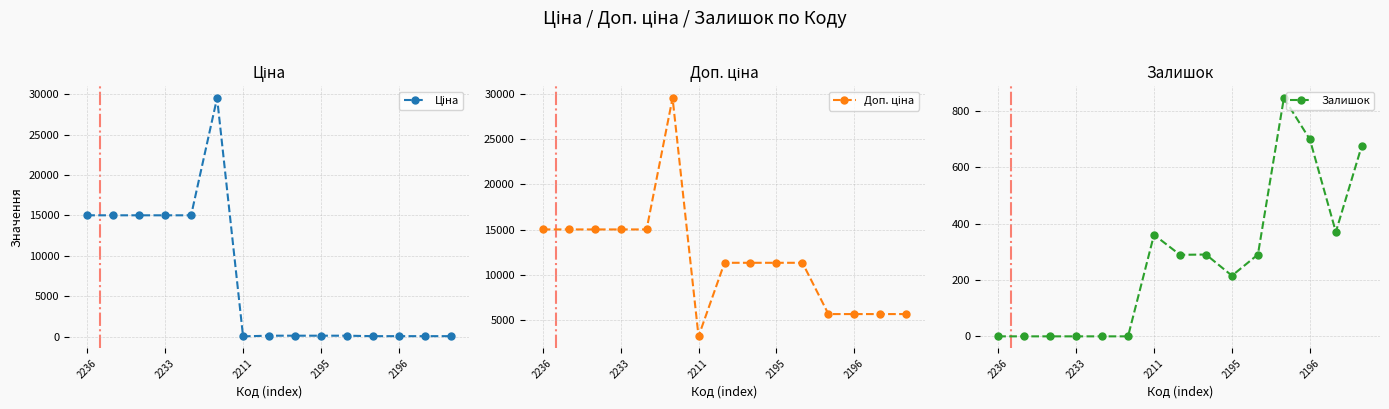

How many series are shown in this chart?

3